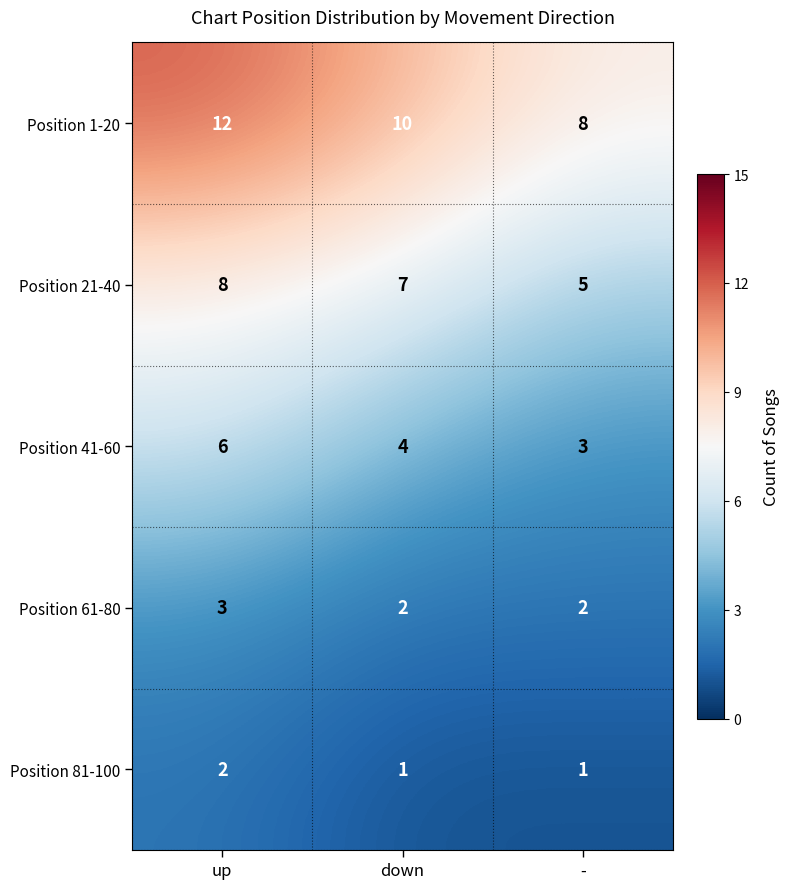

Reading left to right, list all the values displayed in this chart.

Position 1-20: 12	10	8
Position 21-40: 8	7	5
Position 41-60: 6	4	3
Position 61-80: 3	2	2
Position 81-100: 2	1	1